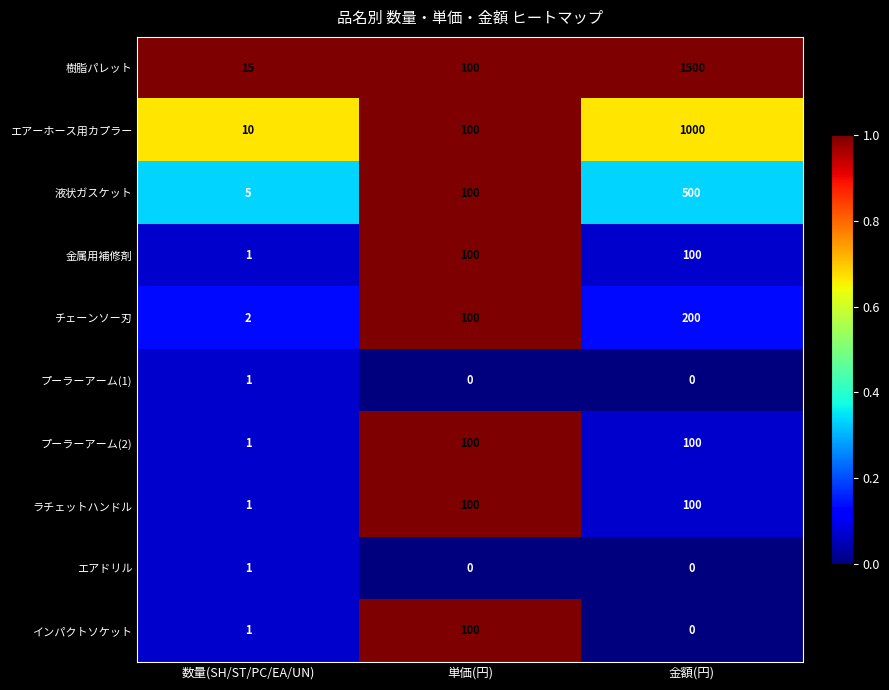

At which label is エアーホース用カプラー closest to 505?

単価(円)